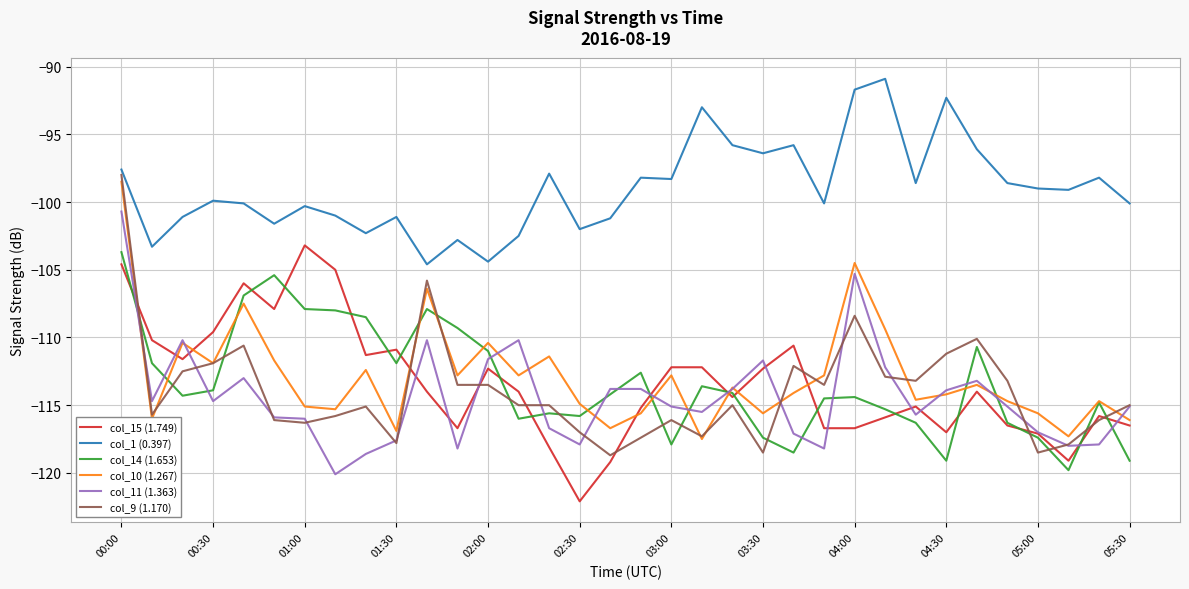

True or false: col_11 (1.363) and col_1 (0.397) cross at least once.

False